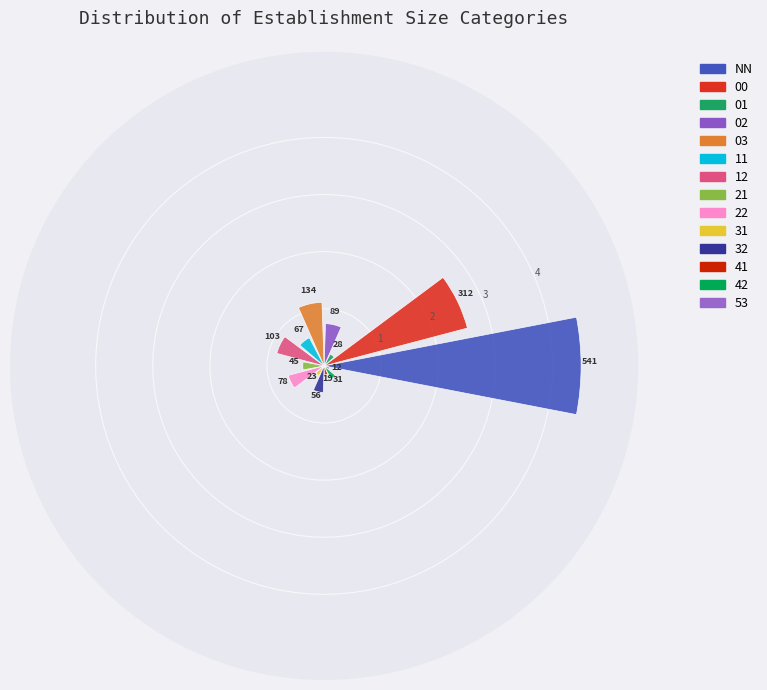

To the nearest percent, what is the difference between the largest and smallest slice percentages?

34%